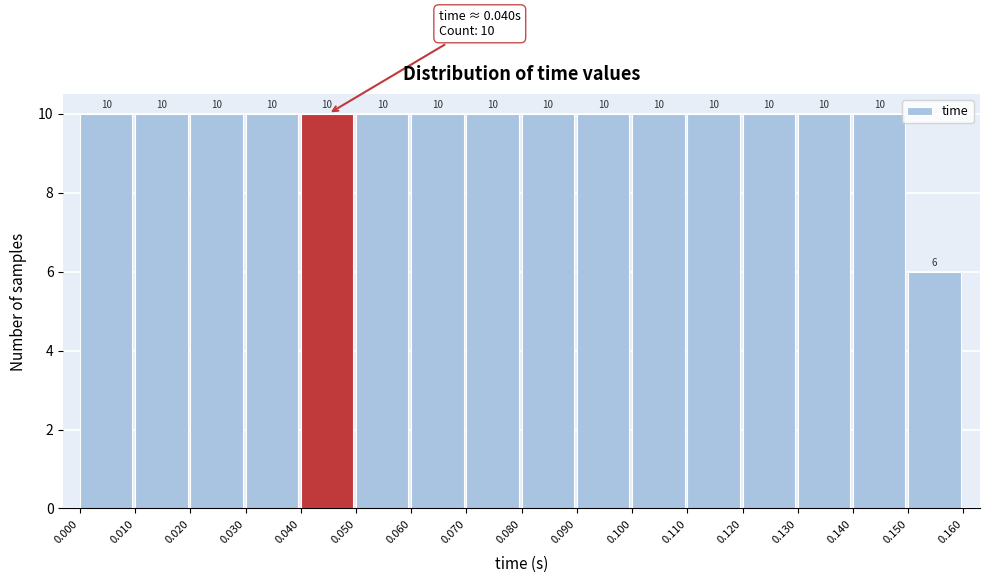

Reading left to right, transcribe this chart: for each bar, give the range it covers on the x-axis and its height.

0.000 to 0.010: 10
0.010 to 0.020: 10
0.020 to 0.030: 10
0.030 to 0.040: 10
0.040 to 0.050: 10
0.050 to 0.060: 10
0.060 to 0.070: 10
0.070 to 0.080: 10
0.080 to 0.090: 10
0.090 to 0.100: 10
0.100 to 0.110: 10
0.110 to 0.120: 10
0.120 to 0.130: 10
0.130 to 0.140: 10
0.140 to 0.150: 10
0.150 to 0.160: 6